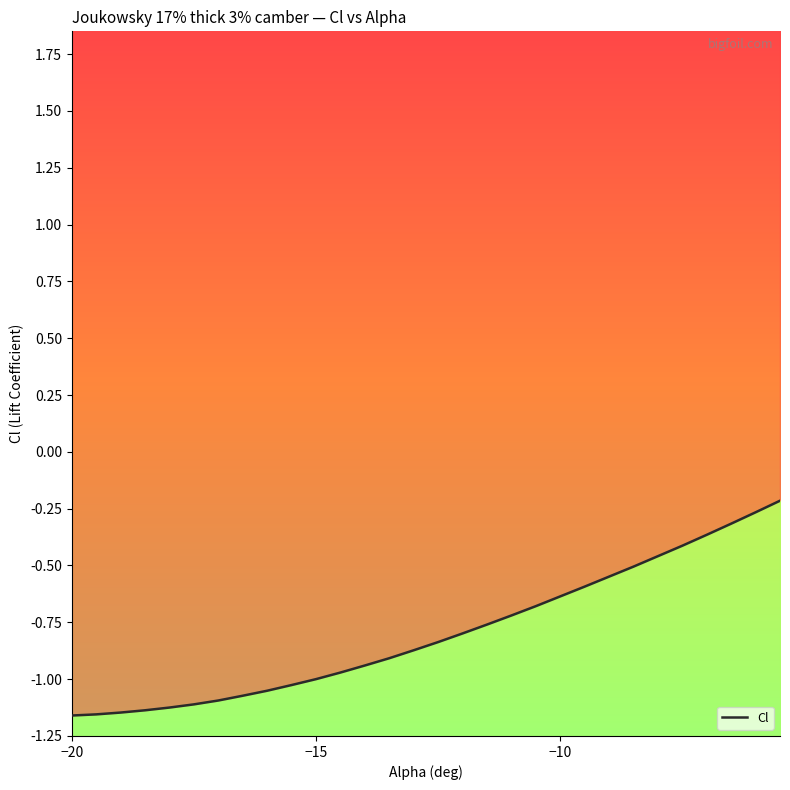

What is the greatest value displayed?

-0.2